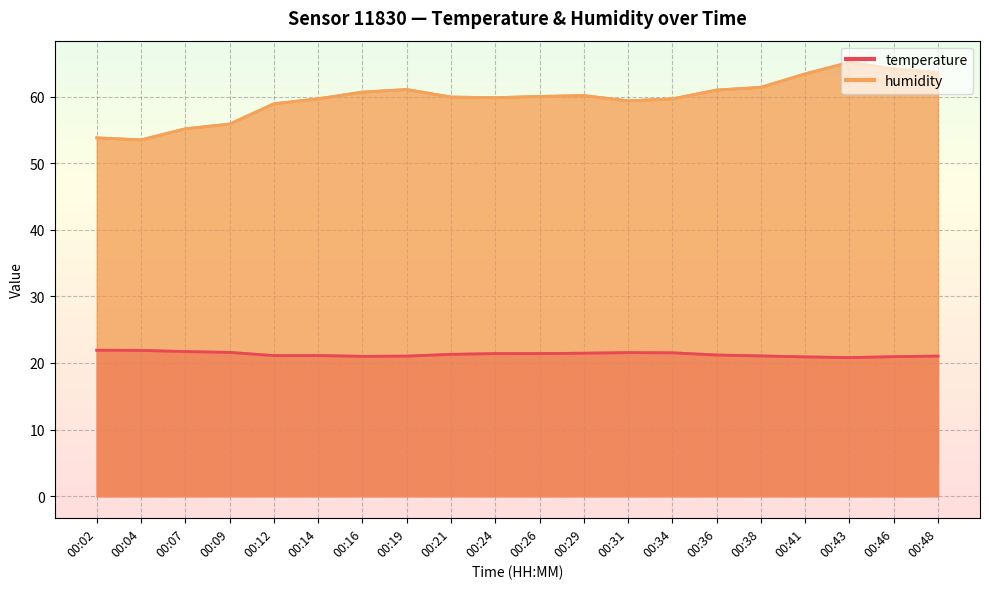

What is the difference between the temperature values at 00:12 and 00:09?

0.5